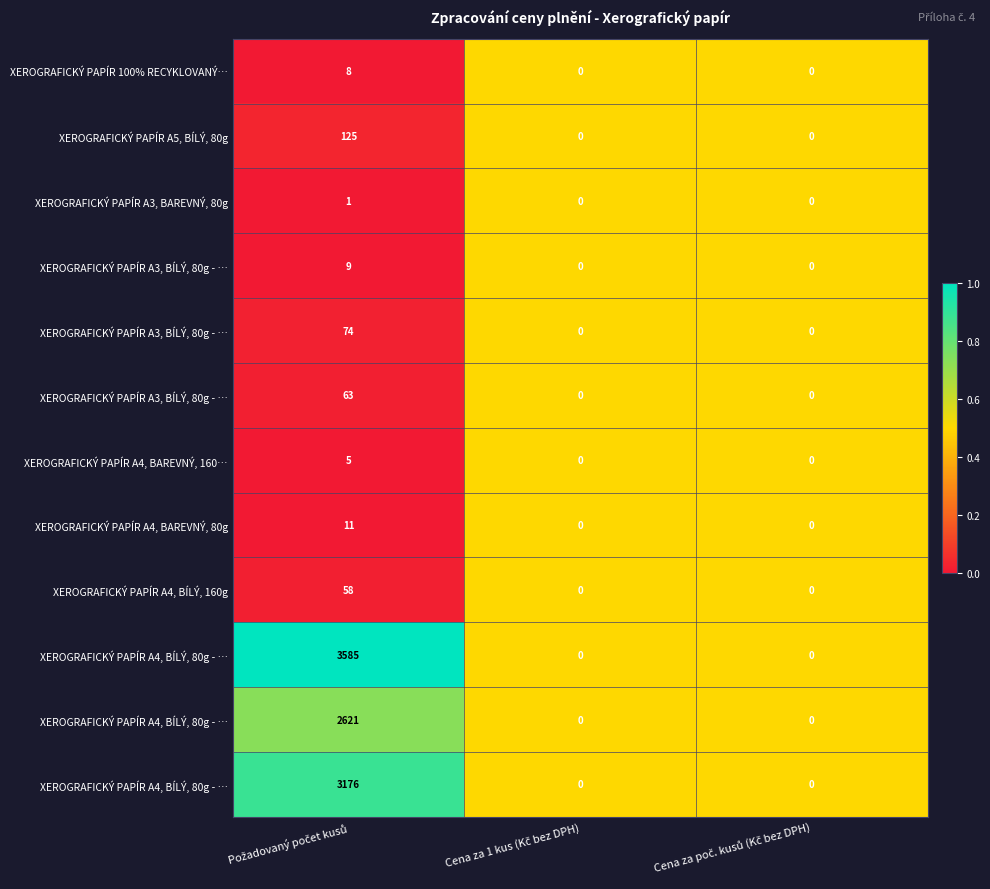

Which category has the lowest value across all series?

Požadovaný počet kusů